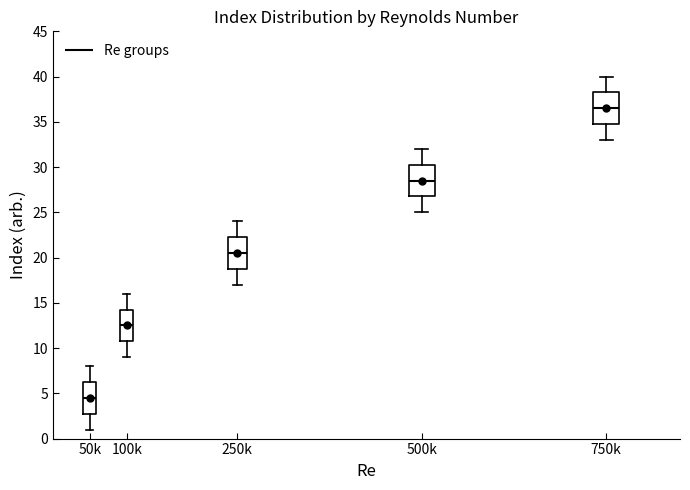

Which box's median line is the highest?

750k